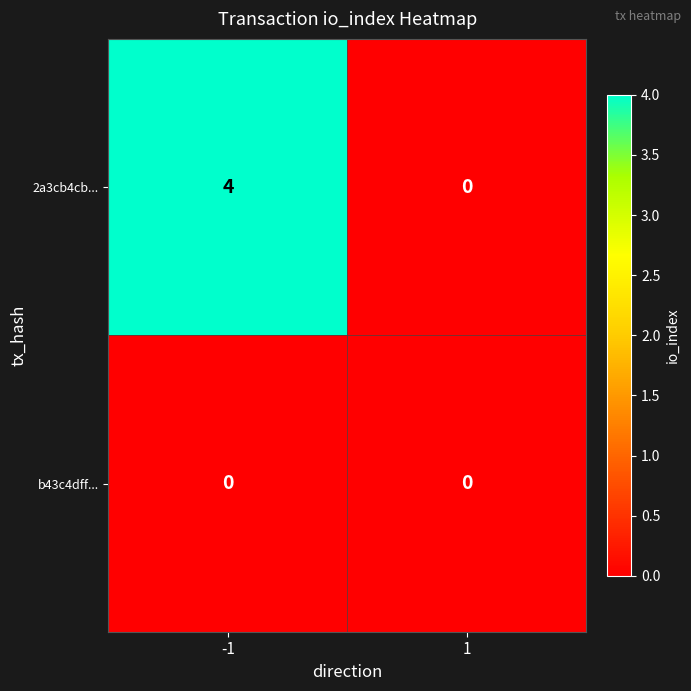

List the series in order of their overall mean, lowest first.

b43c4dff..., 2a3cb4cb...